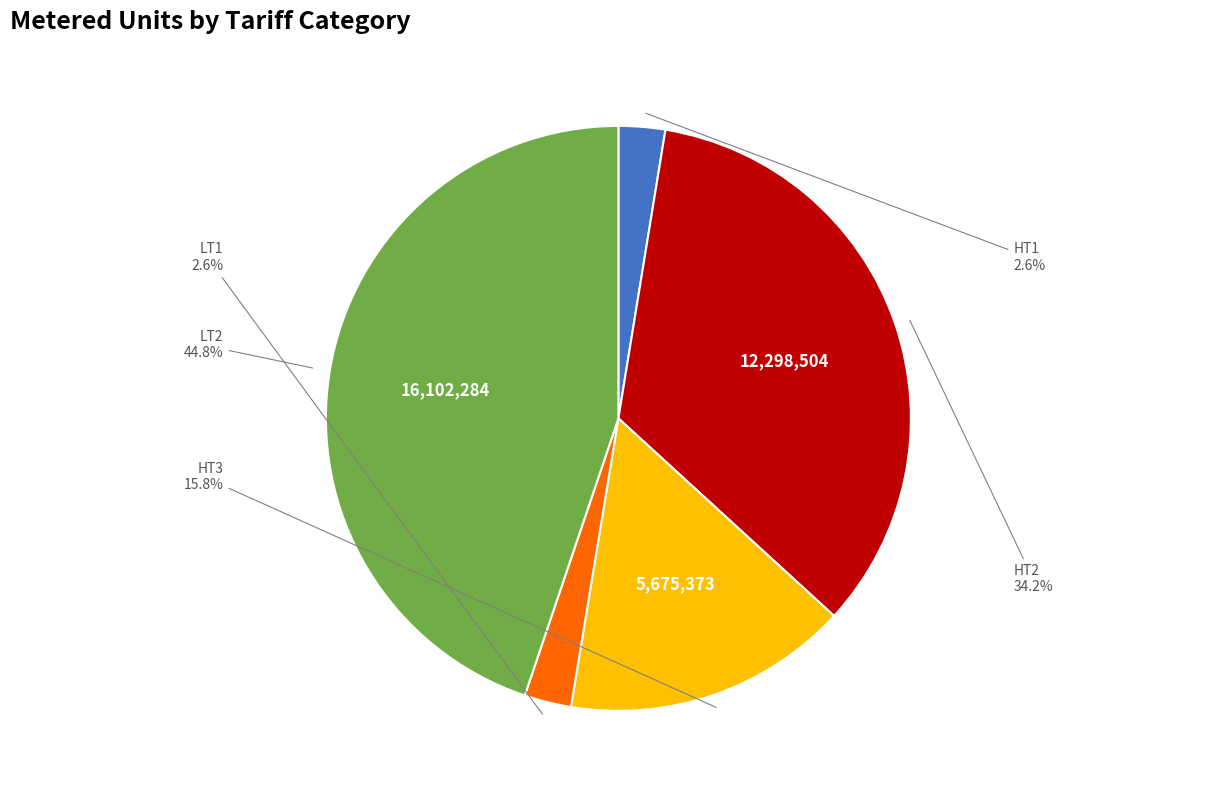

To the nearest percent, what percentage of the pie is HT2?

34%